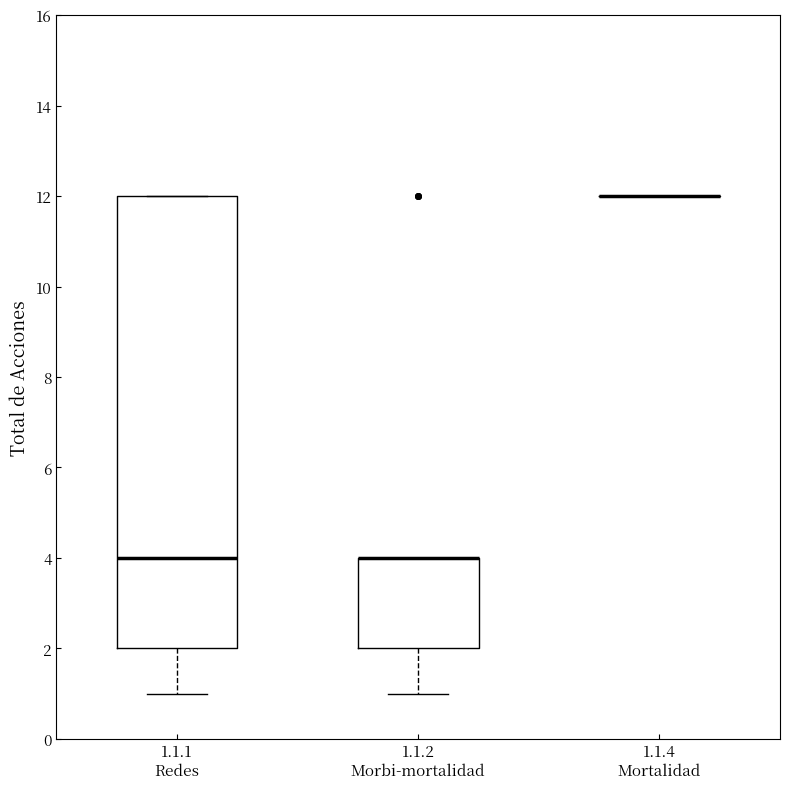

Reading left to right, read every box against the y-axis: the position of its median line, the range the box covers, and the ends of its whiskers. The values are not printed on the chart, so give them approximately, as read against the axis.

1.1.1 Redes: median 4, box 2 to 12, whiskers 1 to 12
1.1.2 Morbi-mortalidad: median 4 (drawn on the box's upper edge), box 2 to 4, whiskers 1 to 4
1.1.4 Mortalidad: box collapsed to a line at 12, whiskers 12 to 12